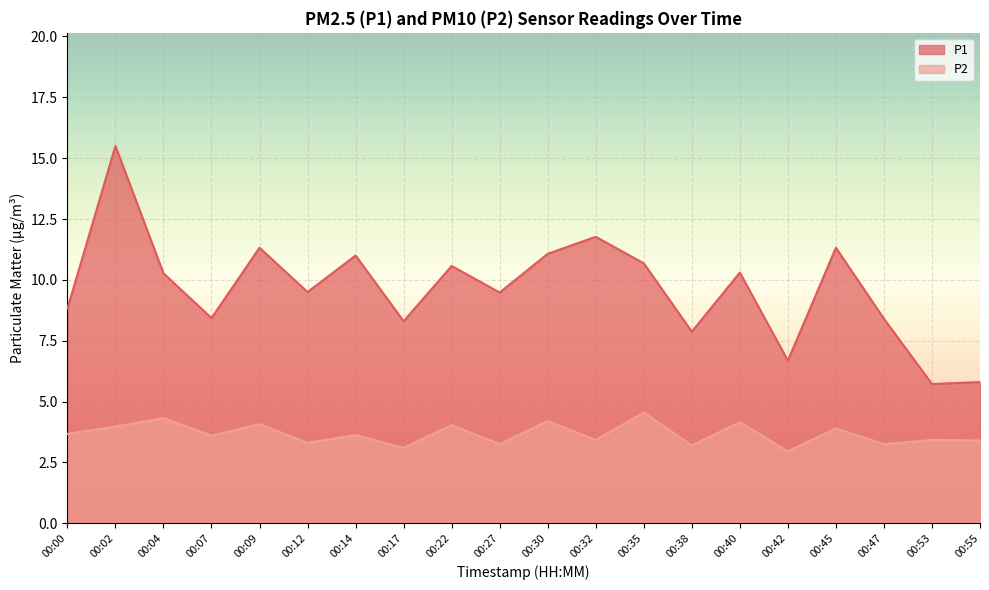

What is the greatest value displayed?

15.5